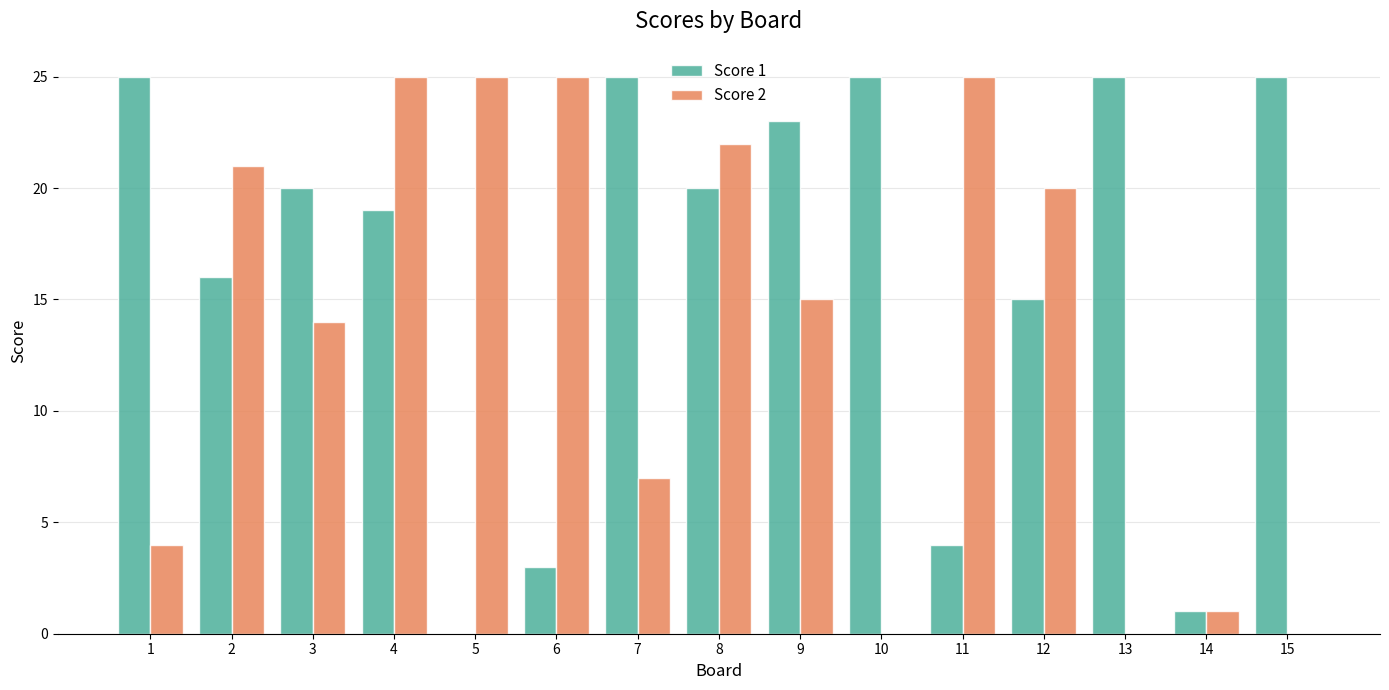

Which series changed the most between 8 and 9?

Score 2